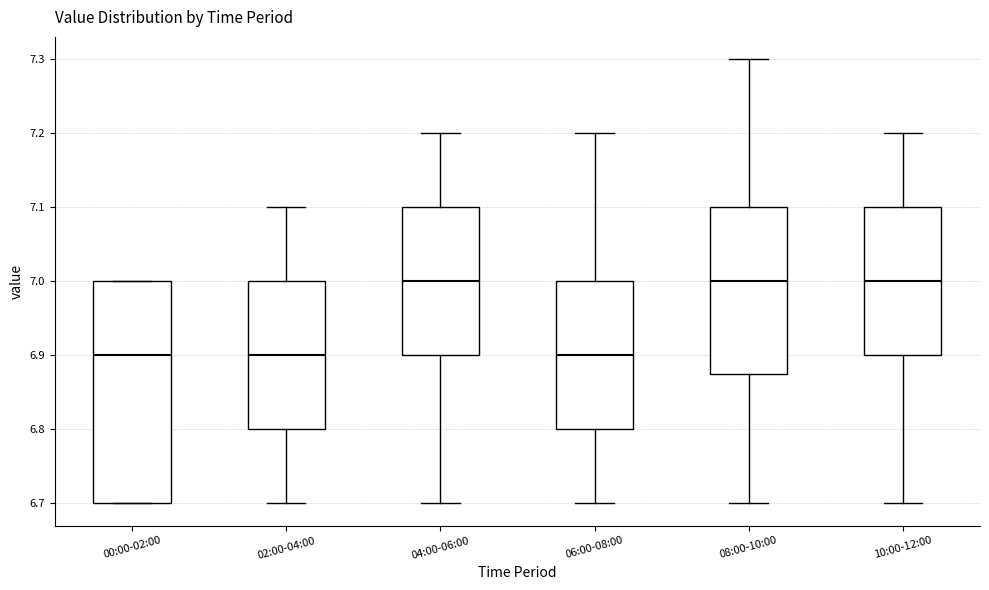

Reading left to right, read every box against the y-axis: the position of its median line, the range the box covers, and the ends of its whiskers. The values are not printed on the chart, so give them approximately, as read against the axis.

00:00-02:00: median 6.90, box 6.70 to 7.00, whiskers 6.70 to 7.00
02:00-04:00: median 6.90, box 6.80 to 7.00, whiskers 6.70 to 7.10
04:00-06:00: median 7.00, box 6.90 to 7.10, whiskers 6.70 to 7.20
06:00-08:00: median 6.90, box 6.80 to 7.00, whiskers 6.70 to 7.20
08:00-10:00: median 7.00, box 6.88 to 7.10, whiskers 6.70 to 7.30
10:00-12:00: median 7.00, box 6.90 to 7.10, whiskers 6.70 to 7.20